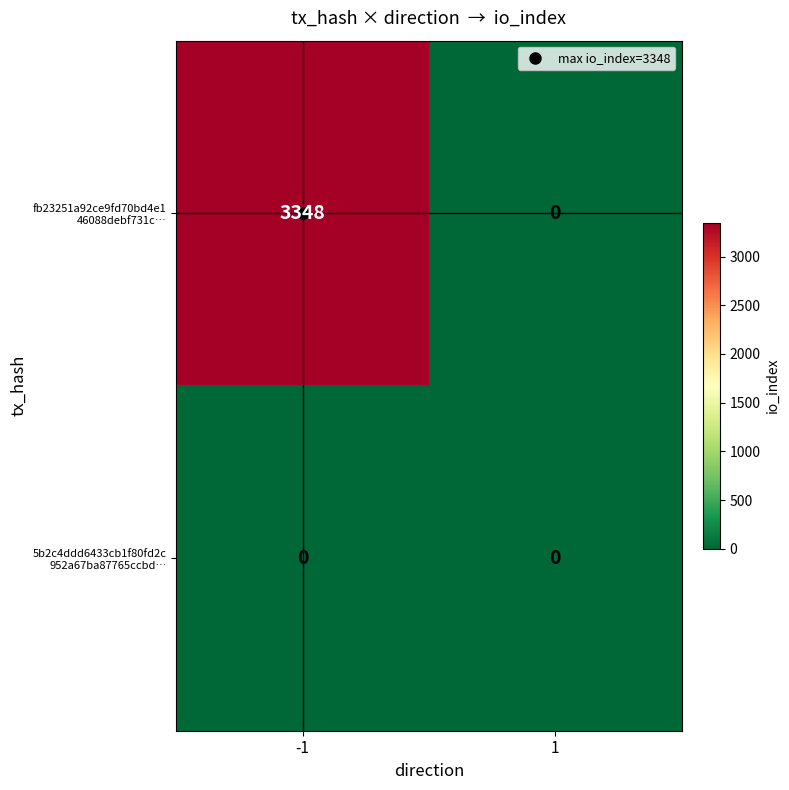

What is the total value across all series at -1?

3348